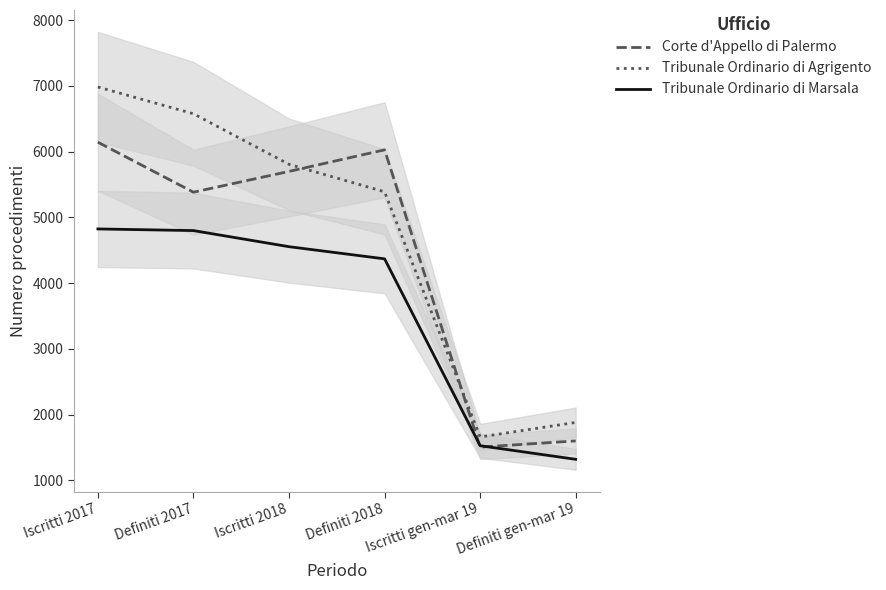

What is the total value across all series at Definiti 2018?

15788